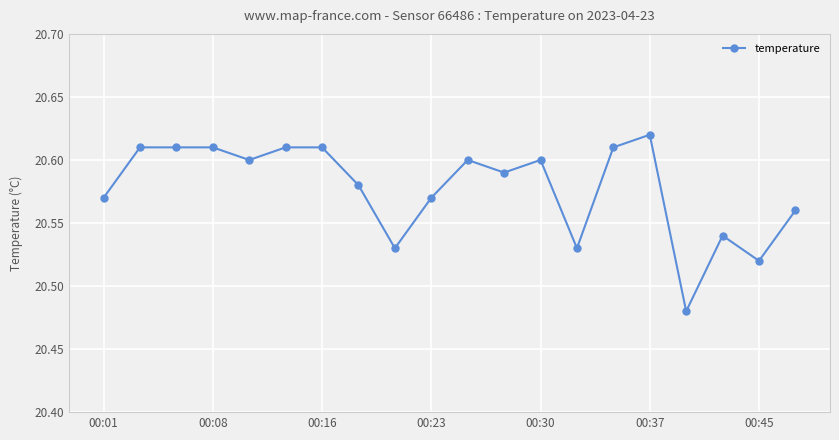

What is the sum of all values?

411.6